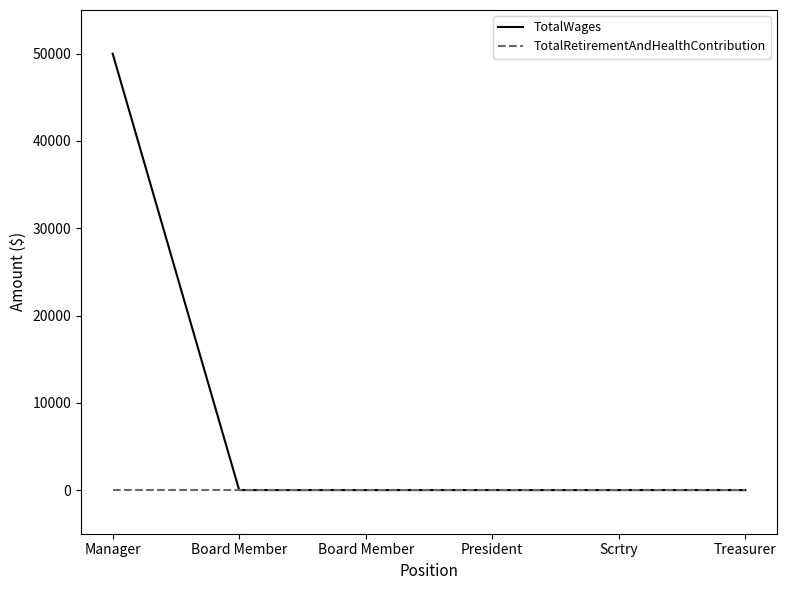

True or false: TotalRetirementAndHealthContribution and TotalWages cross at least once.

False